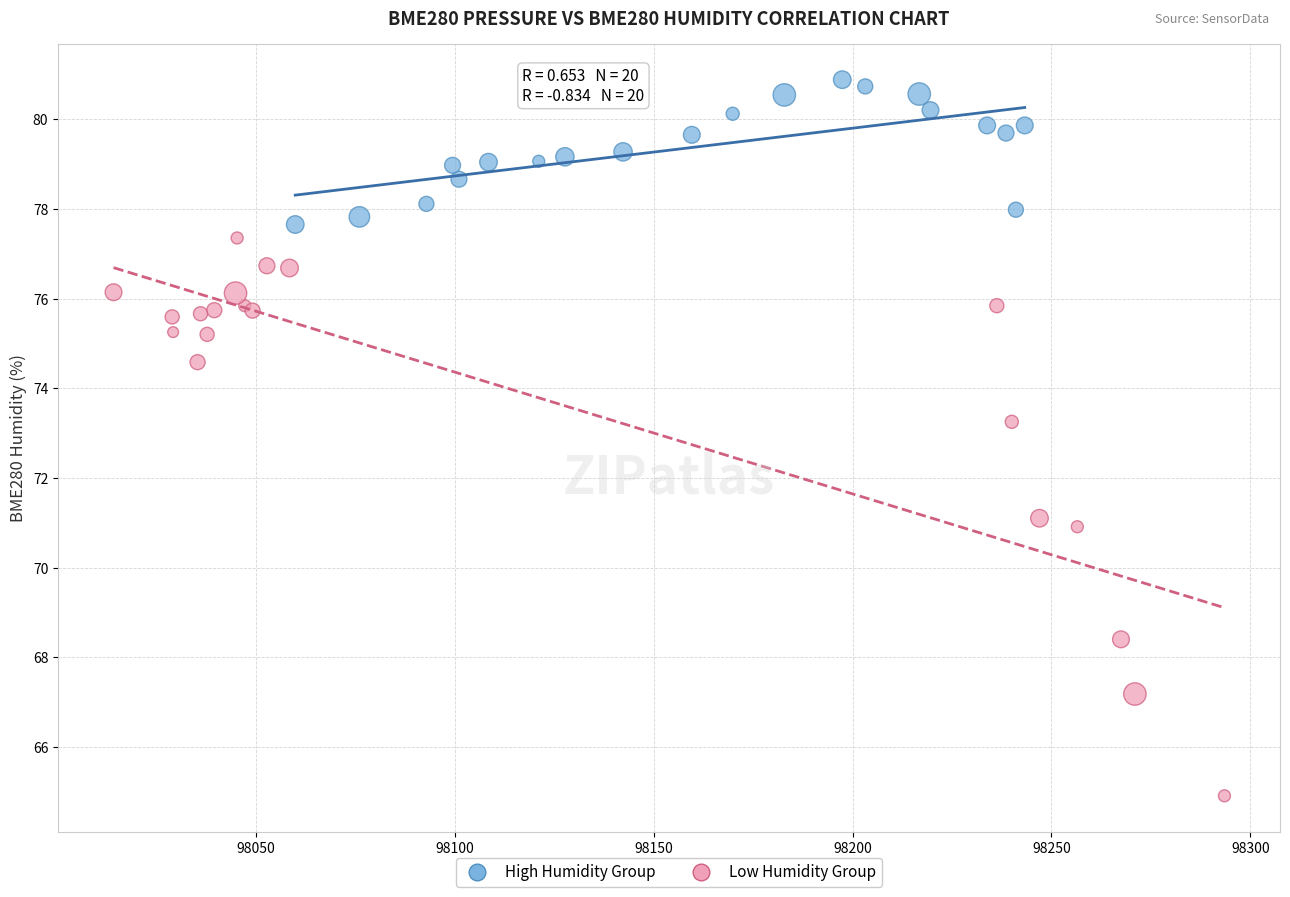

Which series has the largest Y range (max minus min)?

Low Humidity Group